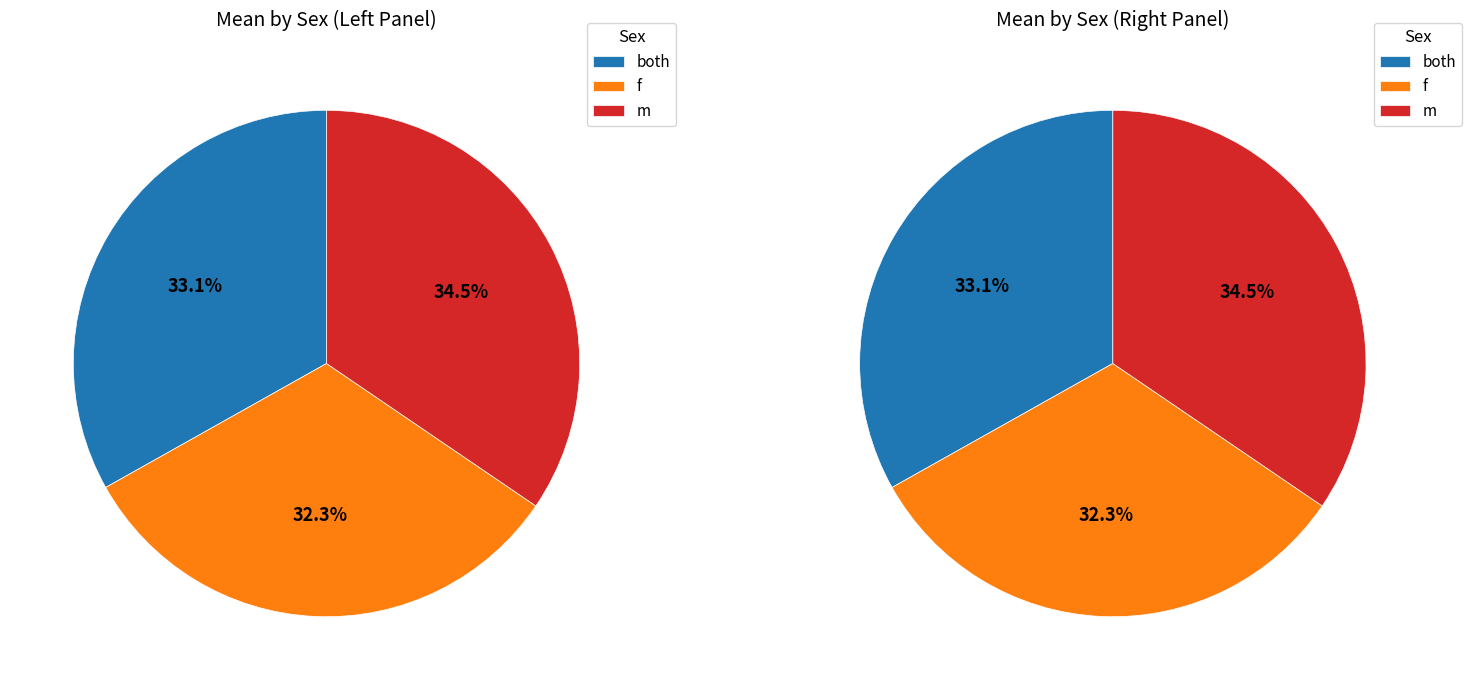

Is there a majority slice in this chart?

No